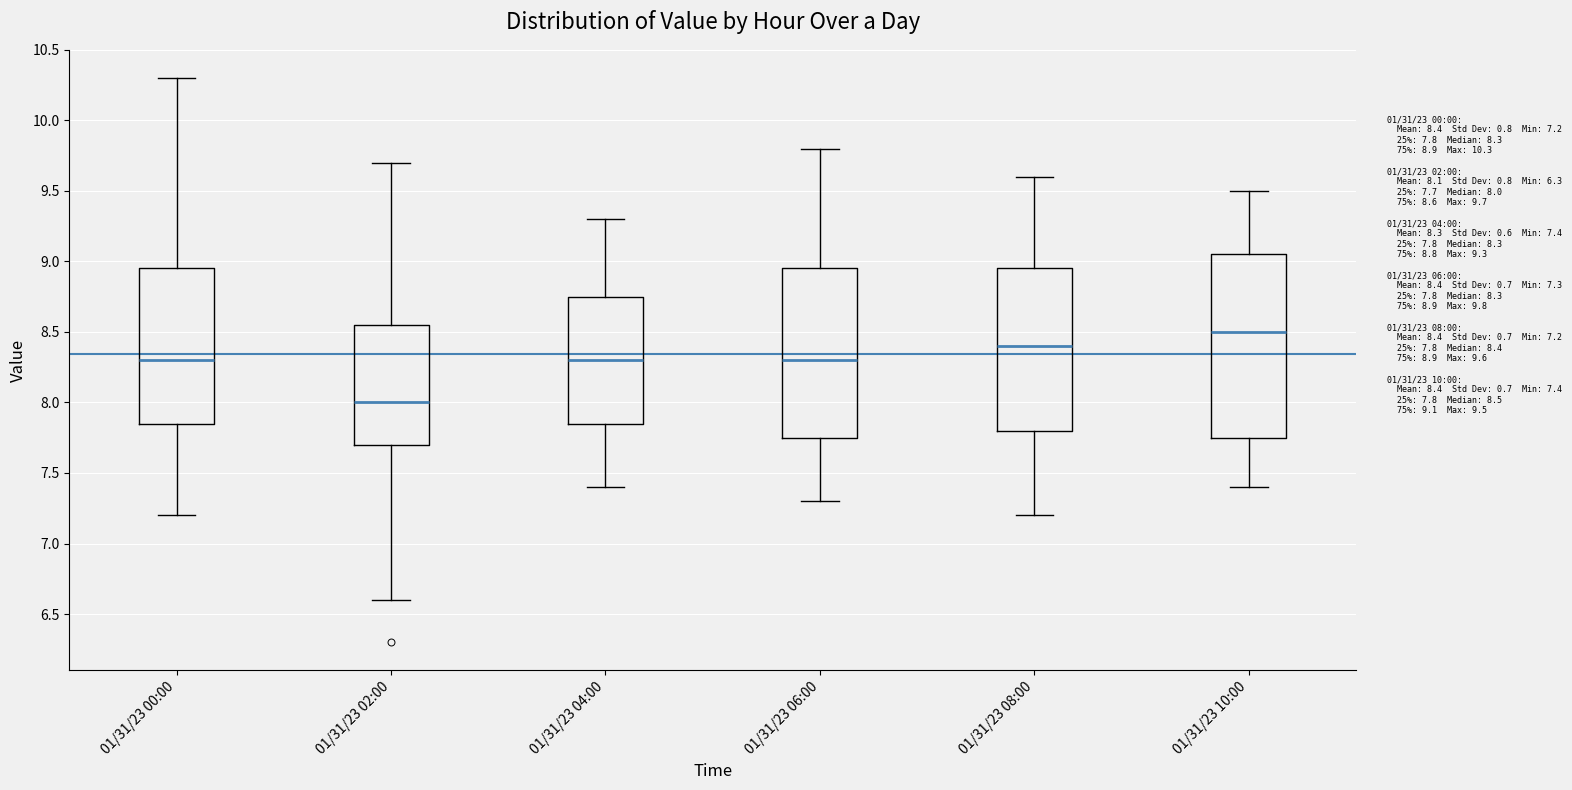

Comparing the boxes themselves (not the whiskers), which one is the tallest?

01/31/23 10:00